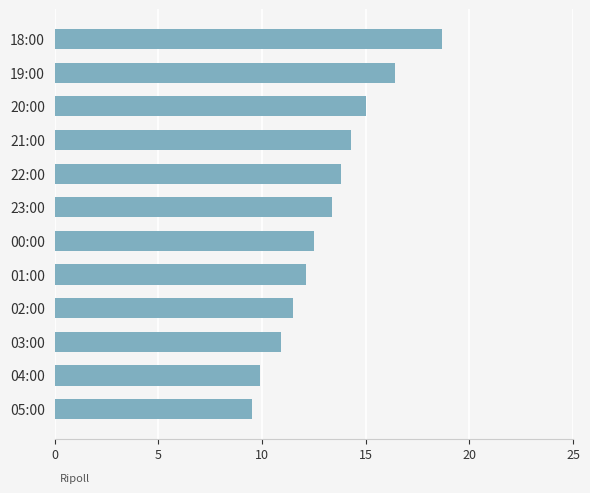

Between 04:00 and 19:00, which is larger?

19:00